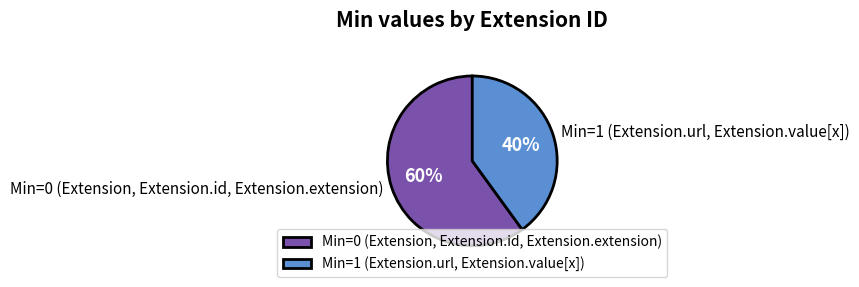

How many slices are in this pie chart?

2